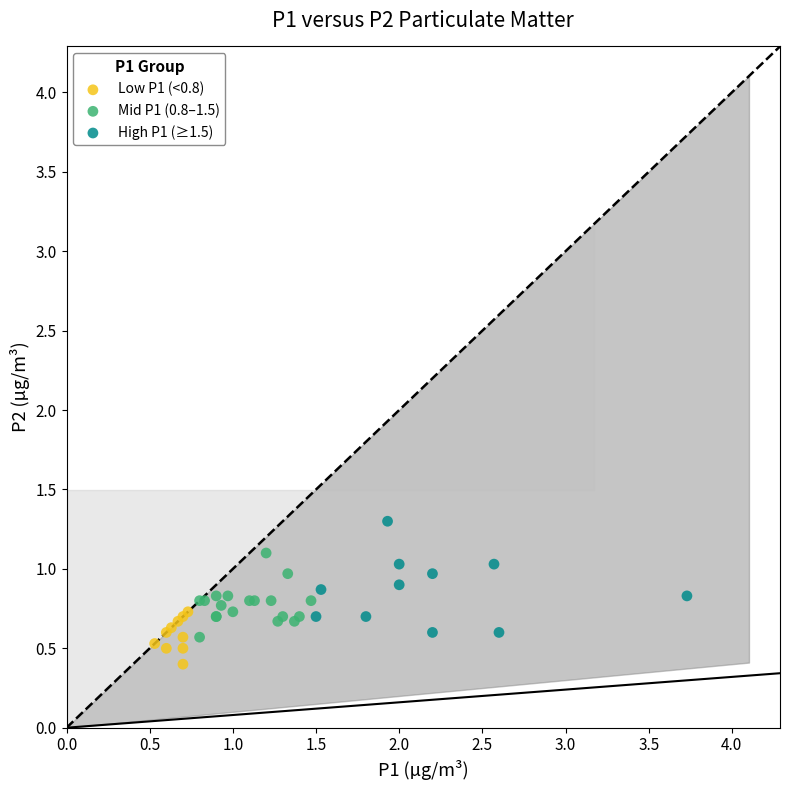

Which series reaches the maximum Y coordinate?

High P1 (≥1.5)